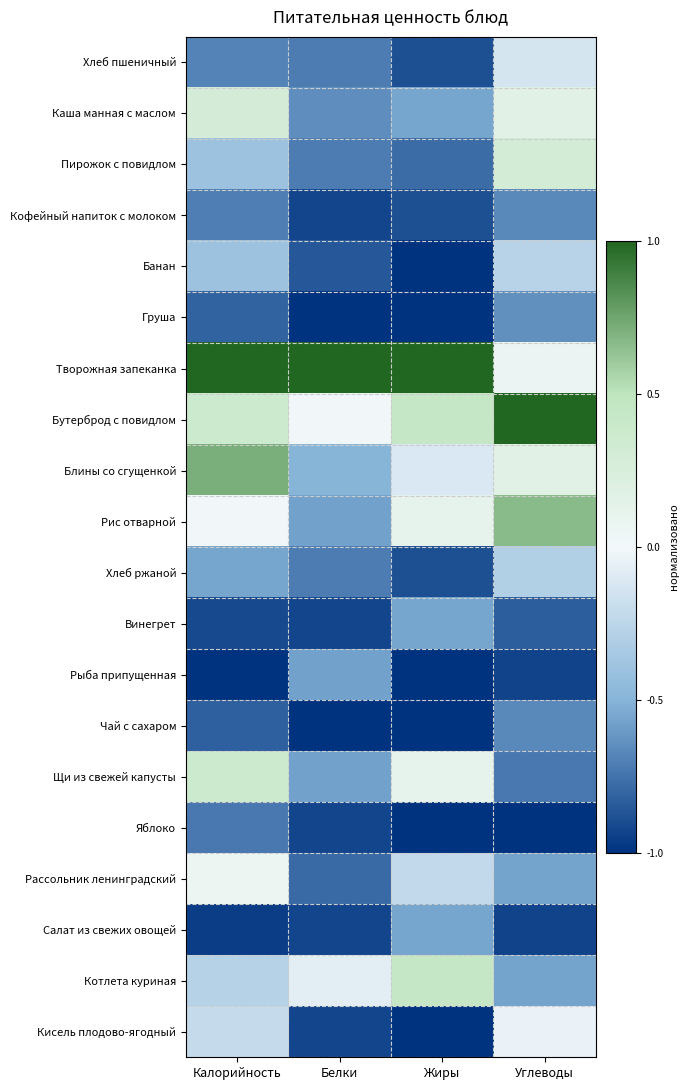

Which label corresponds to the largest value in the chart?

Калорийность